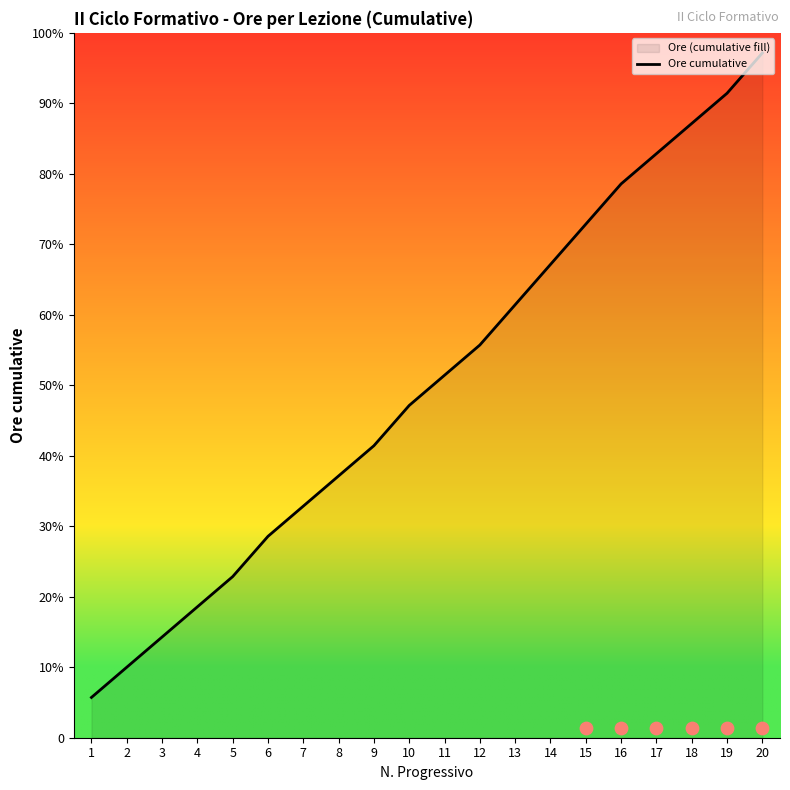

Between 13 and 1, which is larger?

13